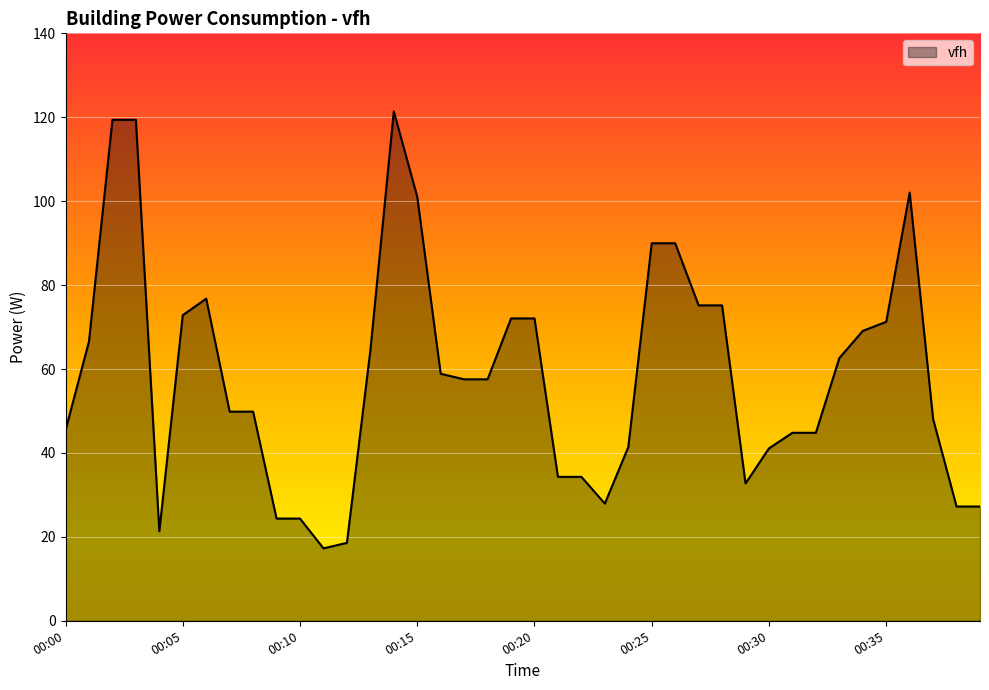

What is the minimum value shown in the chart?

17.3